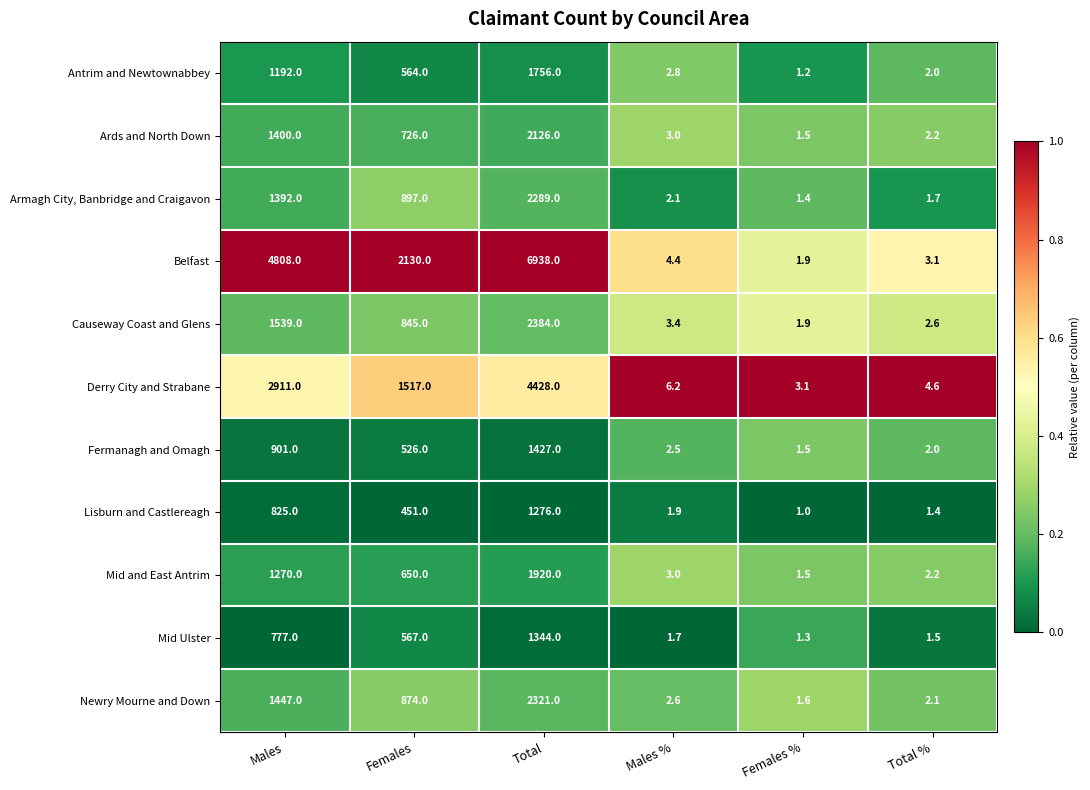

Where is Fermanagh and Omagh nearest to the value 714?

Males